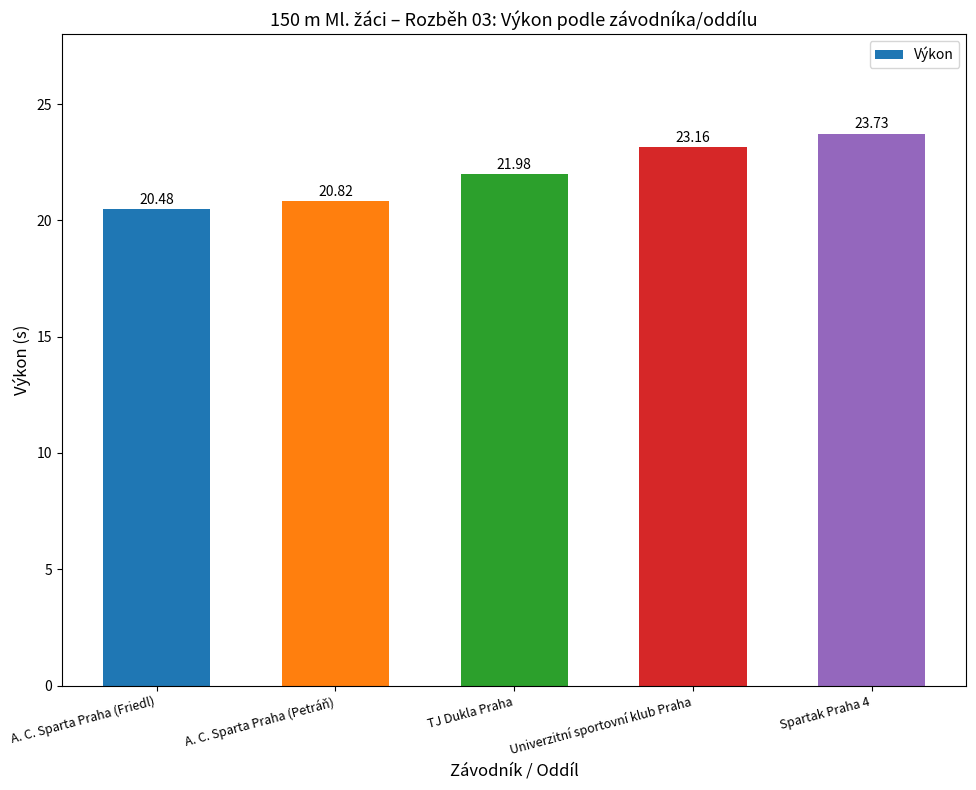

At which category does the chart reach its peak across all series?

Spartak Praha 4